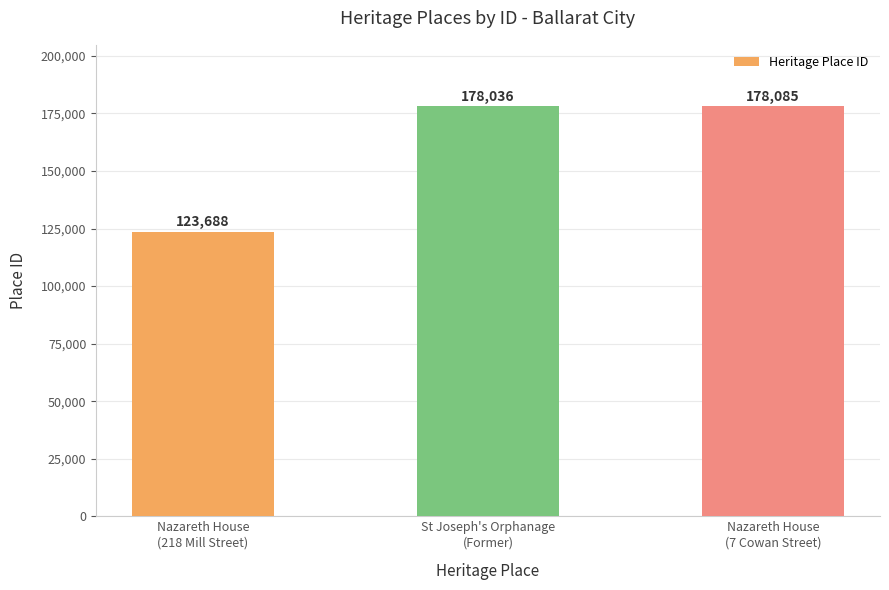

Read the value at Nazareth House
(7 Cowan Street), to the nearest 100.

178100